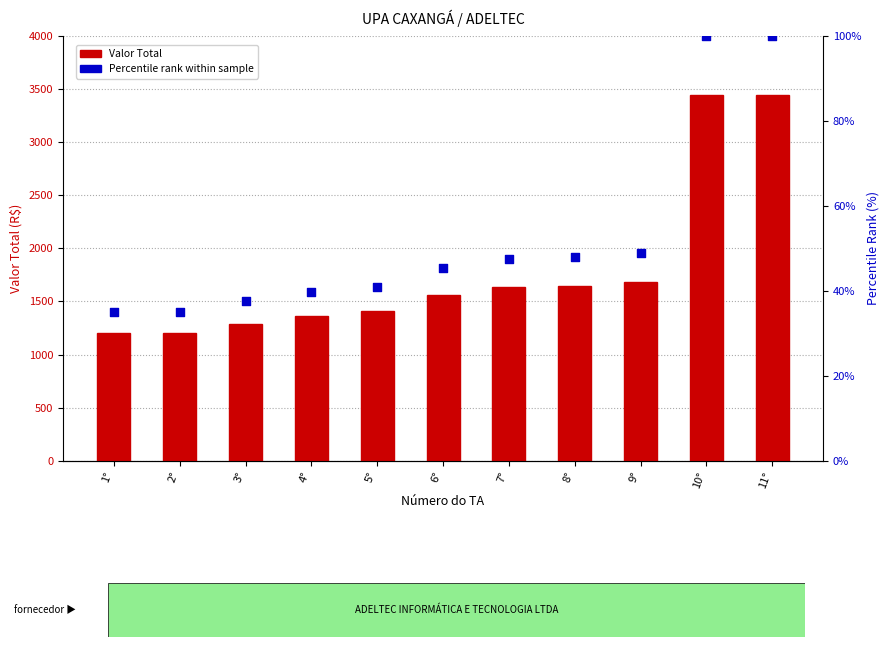

What is the total value across all series at 3°?

1328.2